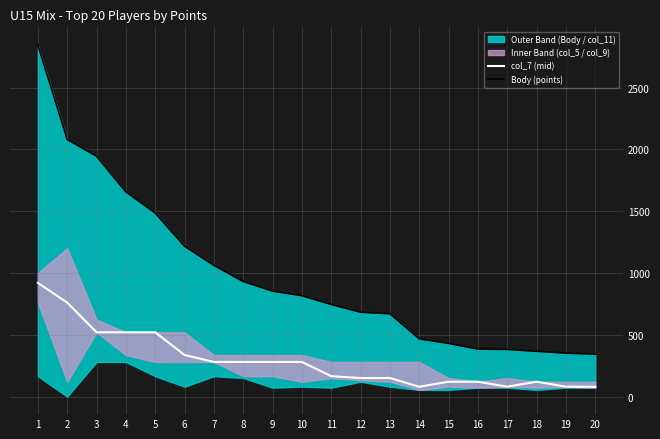

Which category has the highest value across all series?

1